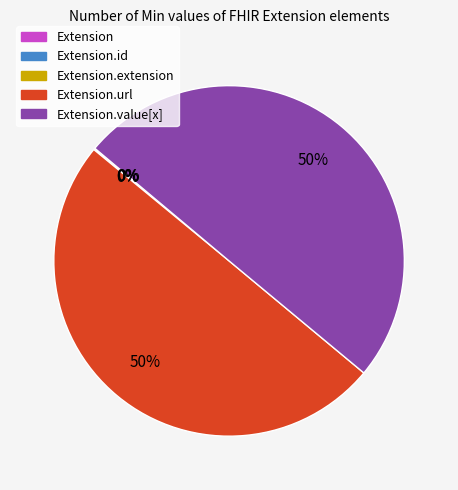

To the nearest percent, what is the average slice percentage?

20%